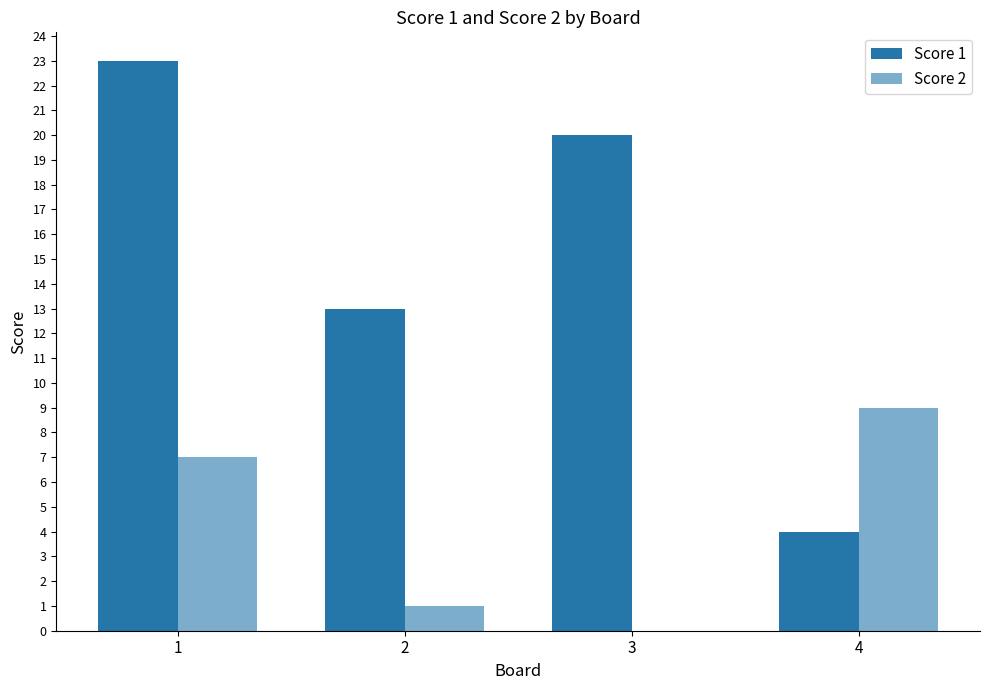

How many series are shown in this chart?

2